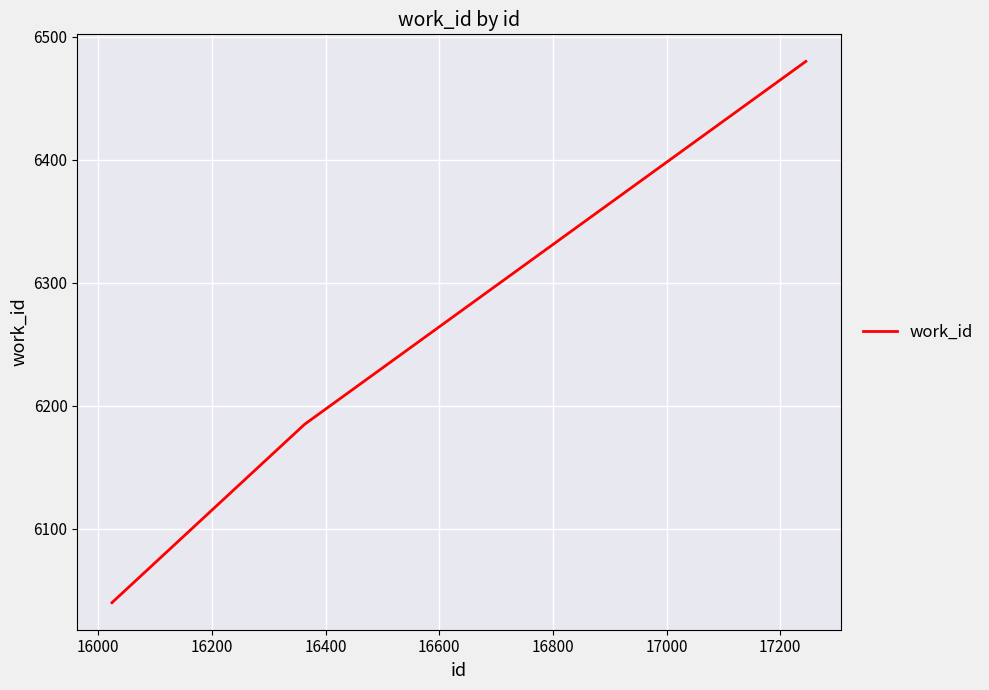

What is the smallest value displayed?

6040